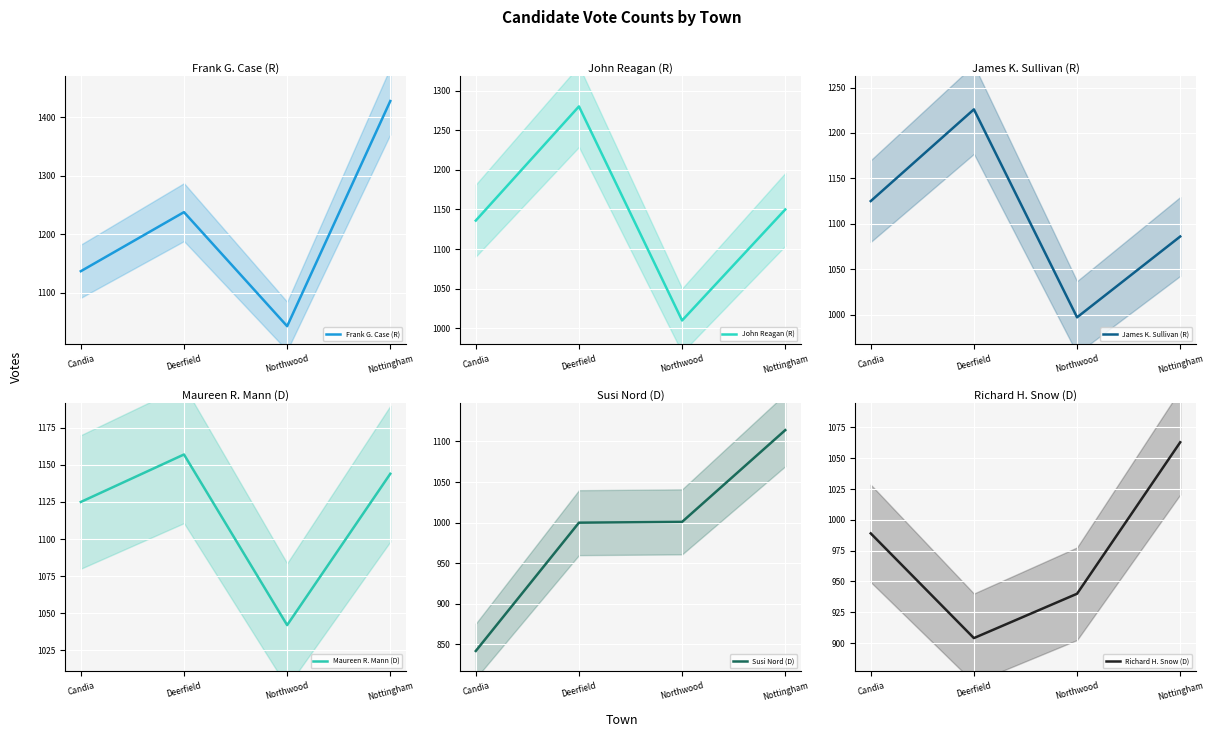

What is the sum of the John Reagan (R) values at Candia and Deerfield?

2416